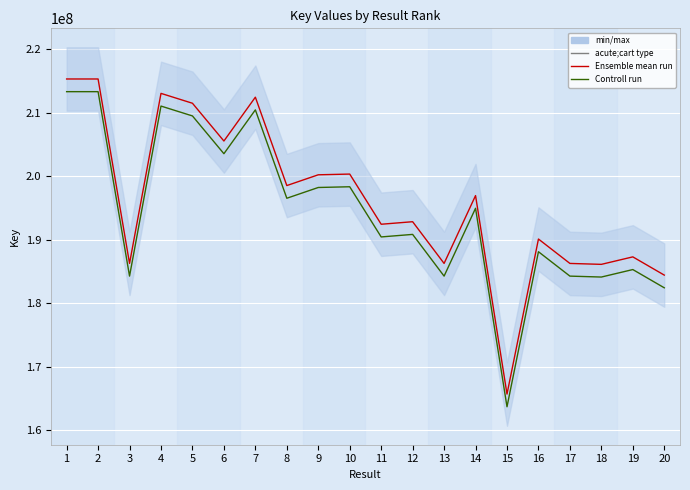

List the series in order of their peak value, highest first.

Ensemble mean run, Controll run